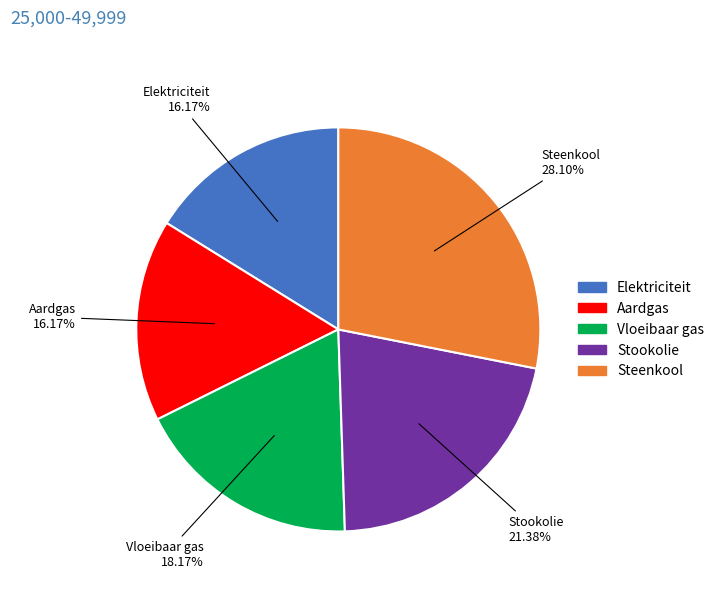

Do Stookolie and Elektriciteit together represent more than half of the pie?

No